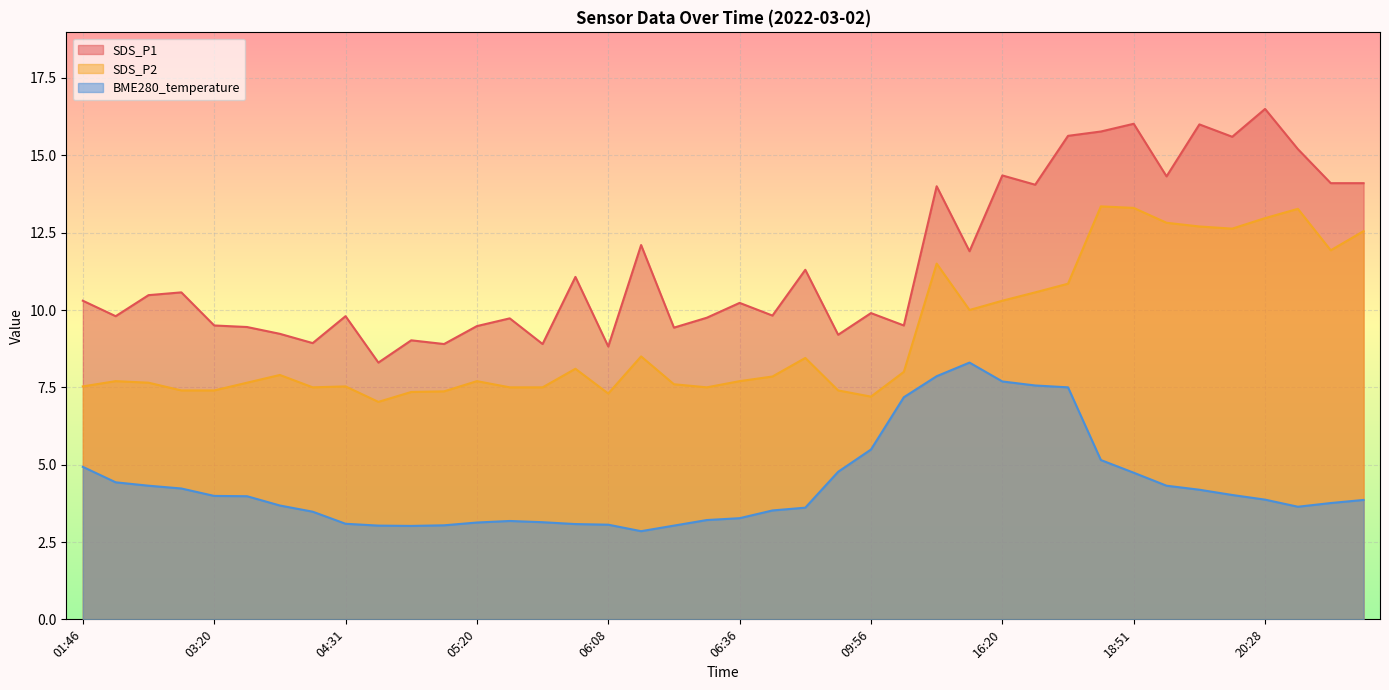

In SDS_P2, how many points are higher than both neighbors (excluding endpoints)?

10